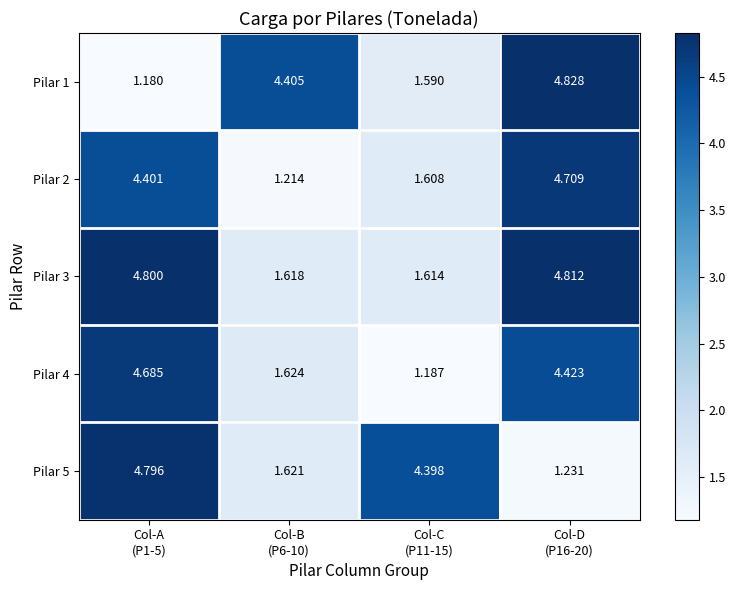

Reading left to right, what are all the values shown in this chart?

Pilar 1: Col-A
(P1-5)=1.2	Col-B
(P6-10)=4.4	Col-C
(P11-15)=1.6	Col-D
(P16-20)=4.8
Pilar 2: Col-A
(P1-5)=4.4	Col-B
(P6-10)=1.2	Col-C
(P11-15)=1.6	Col-D
(P16-20)=4.7
Pilar 3: Col-A
(P1-5)=4.8	Col-B
(P6-10)=1.6	Col-C
(P11-15)=1.6	Col-D
(P16-20)=4.8
Pilar 4: Col-A
(P1-5)=4.7	Col-B
(P6-10)=1.6	Col-C
(P11-15)=1.2	Col-D
(P16-20)=4.4
Pilar 5: Col-A
(P1-5)=4.8	Col-B
(P6-10)=1.6	Col-C
(P11-15)=4.4	Col-D
(P16-20)=1.2